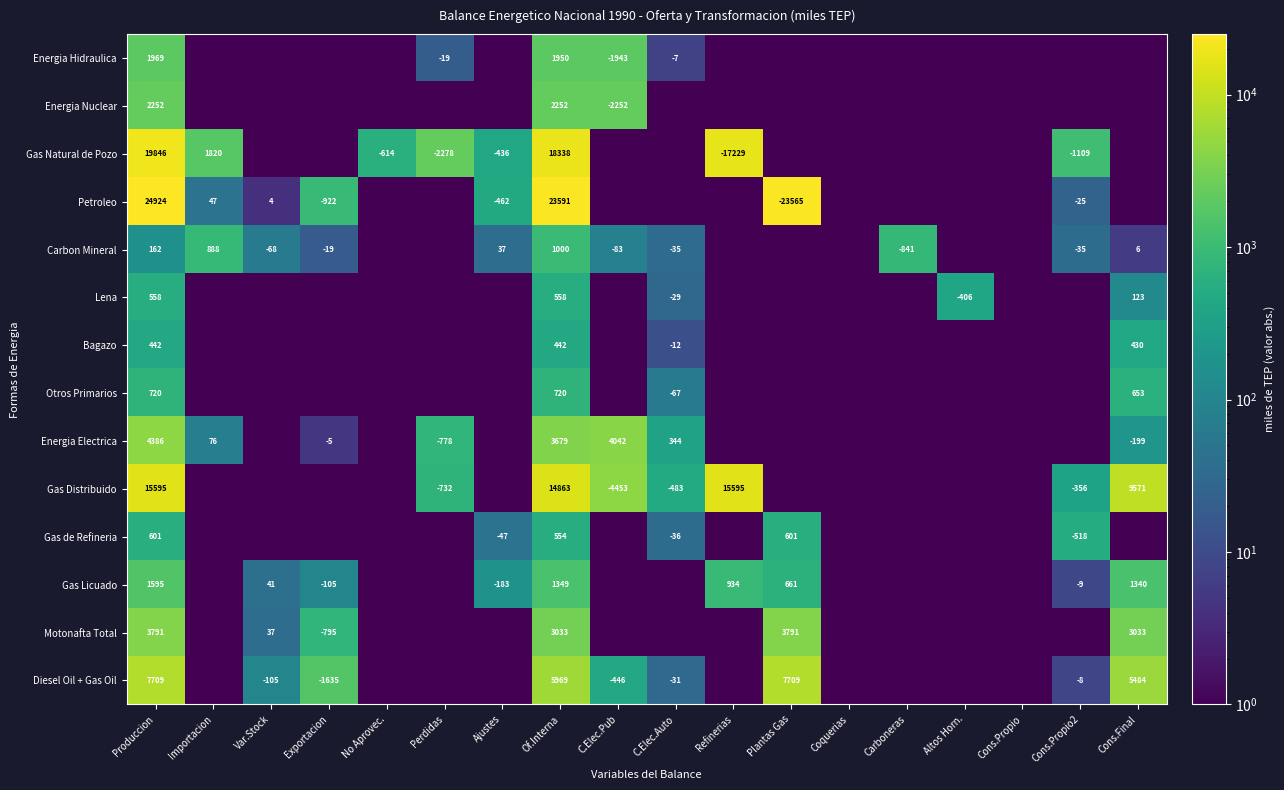

What is the greatest value displayed?

24923.6